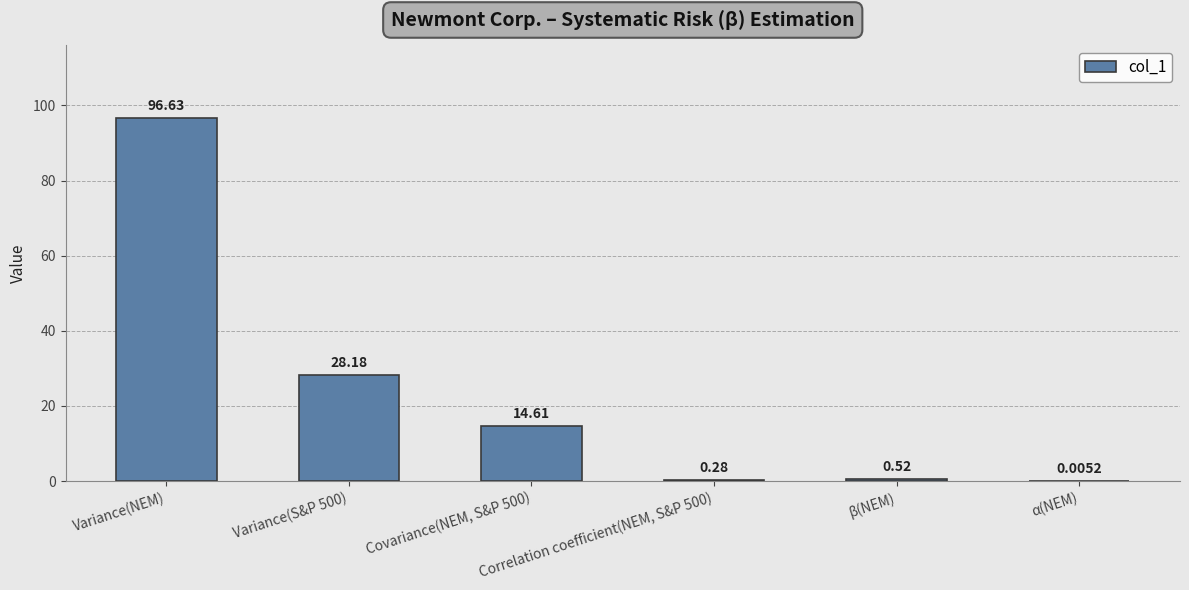

What is the sum of all values?

140.2